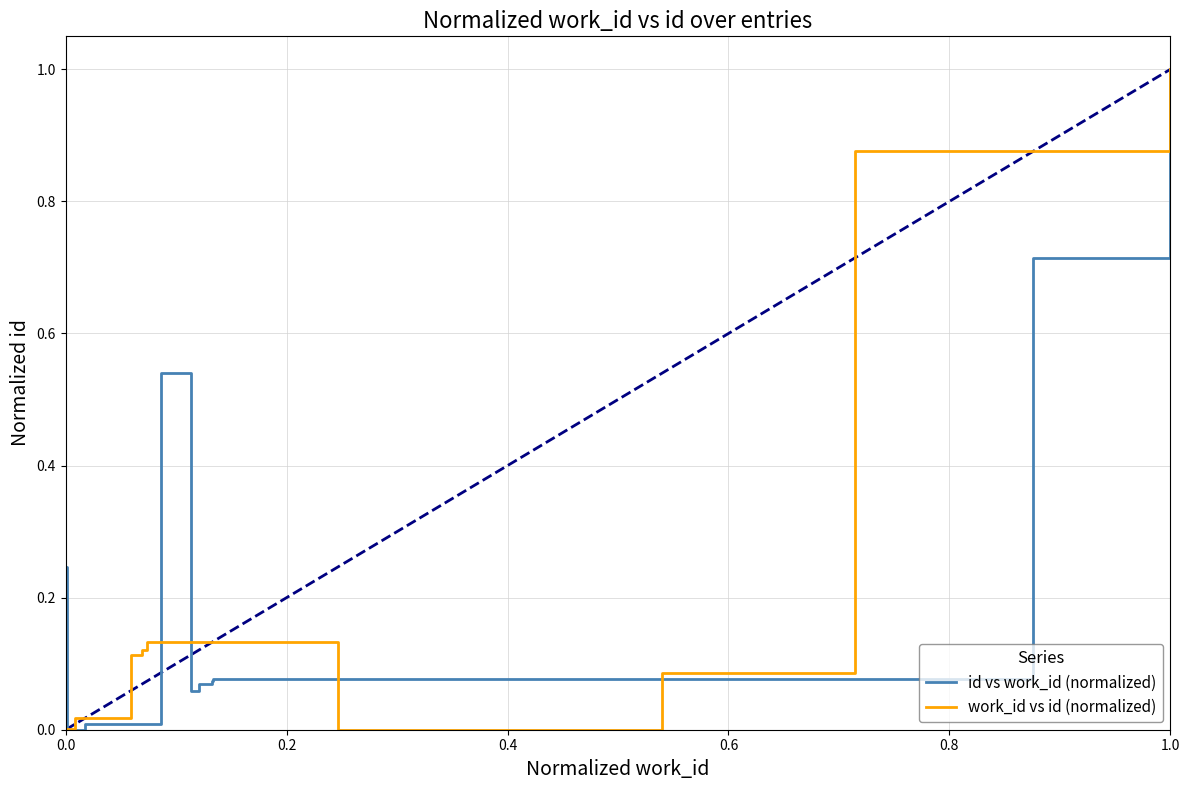

What is the highest value of the work_id vs id (normalized) series?

1.0